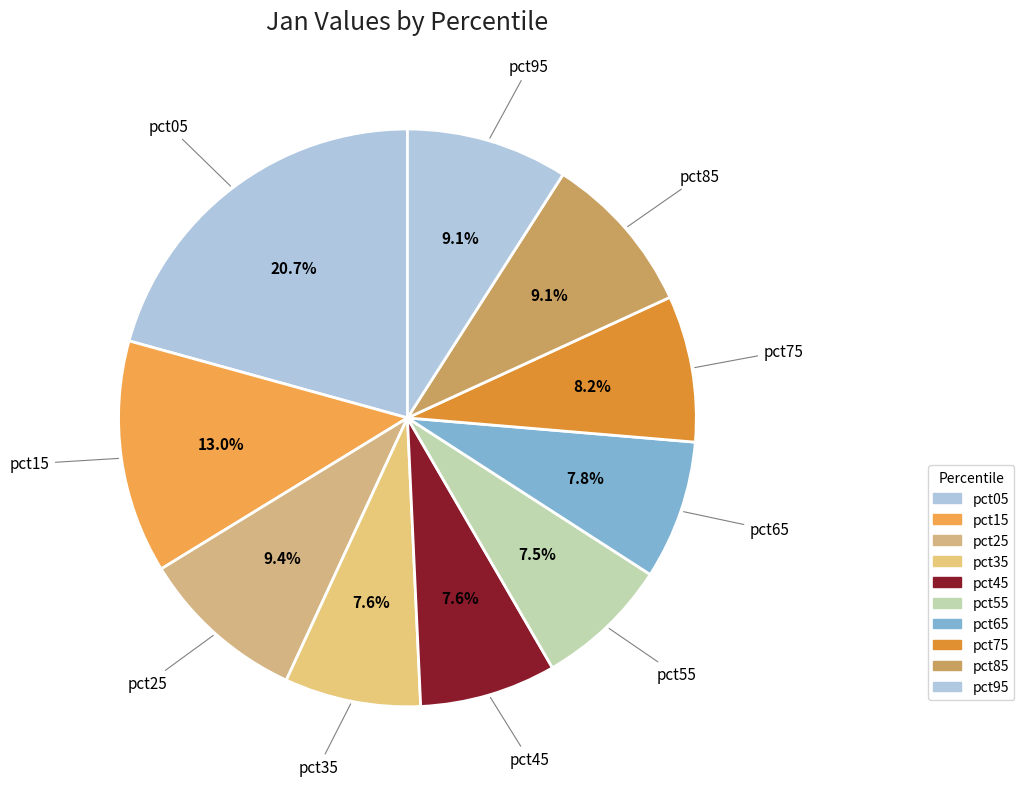

Rank the categories by value from highest to lowest.

pct05, pct15, pct25, pct85, pct95, pct75, pct65, pct45, pct35, pct55